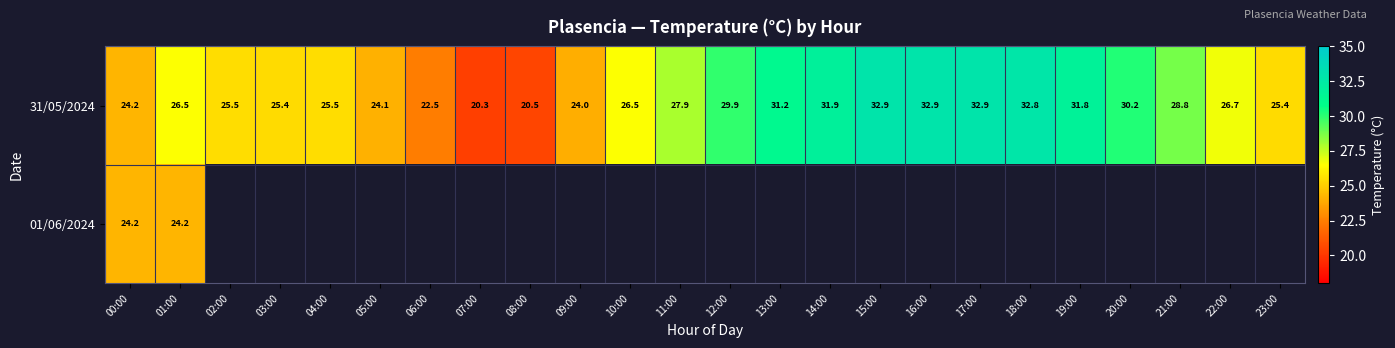

What is the minimum value for 31/05/2024?

20.3